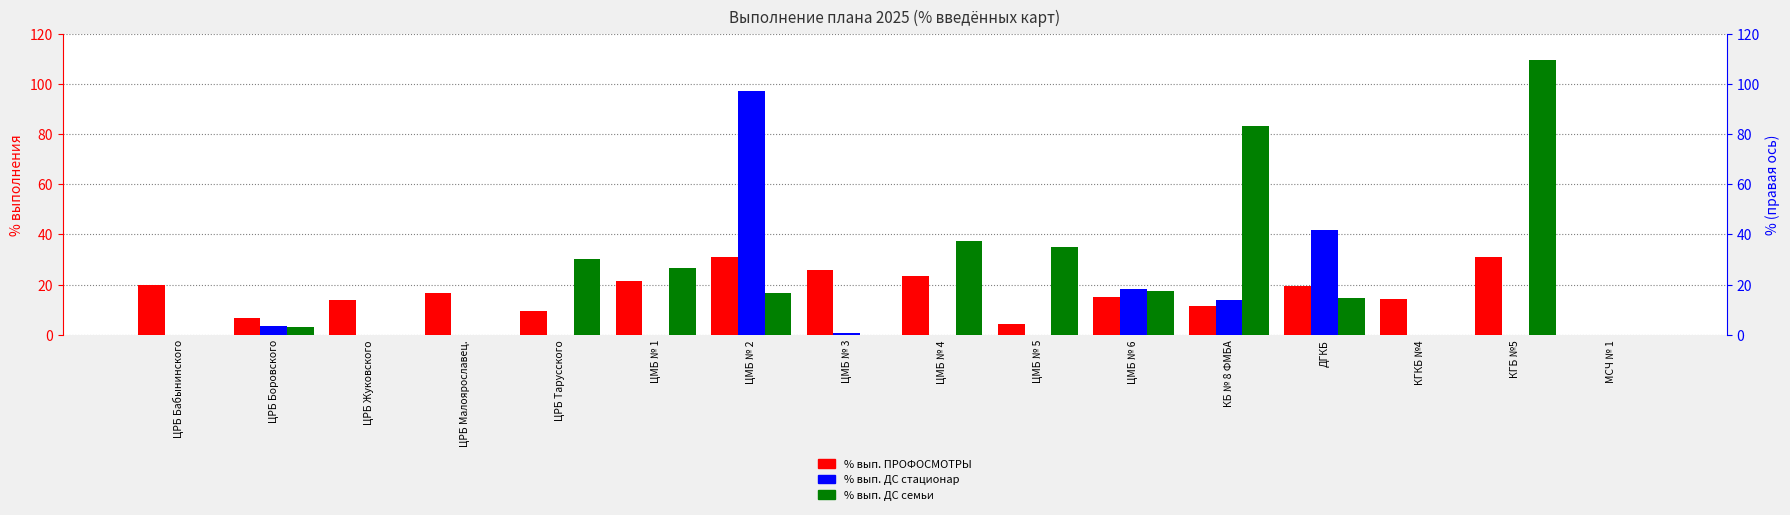

The % вып. ДС стационар series shows 18.2 at ЦМБ № 6. True or false?

True